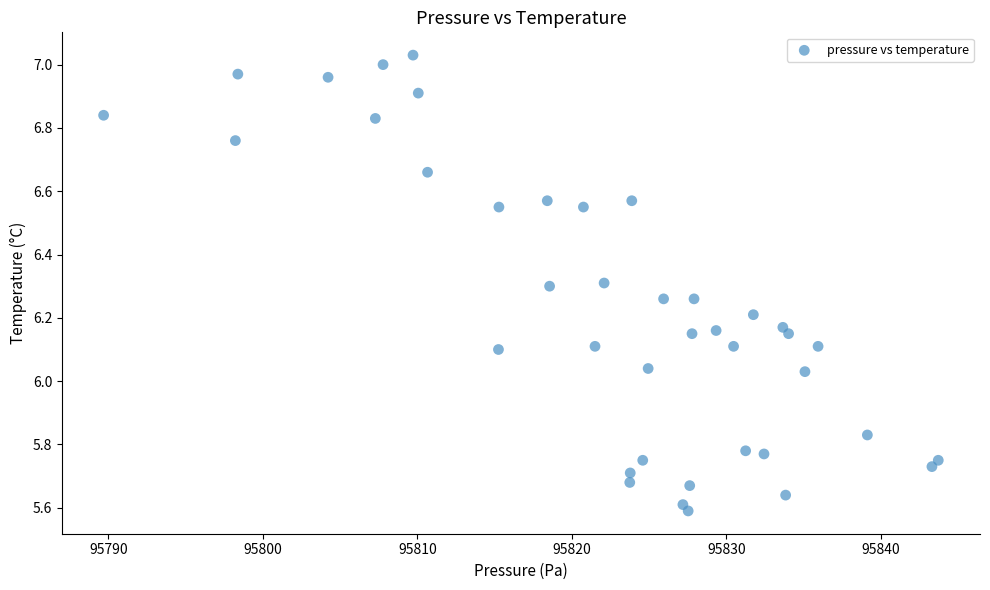

What is the range of X values (max minus min)?

54.0